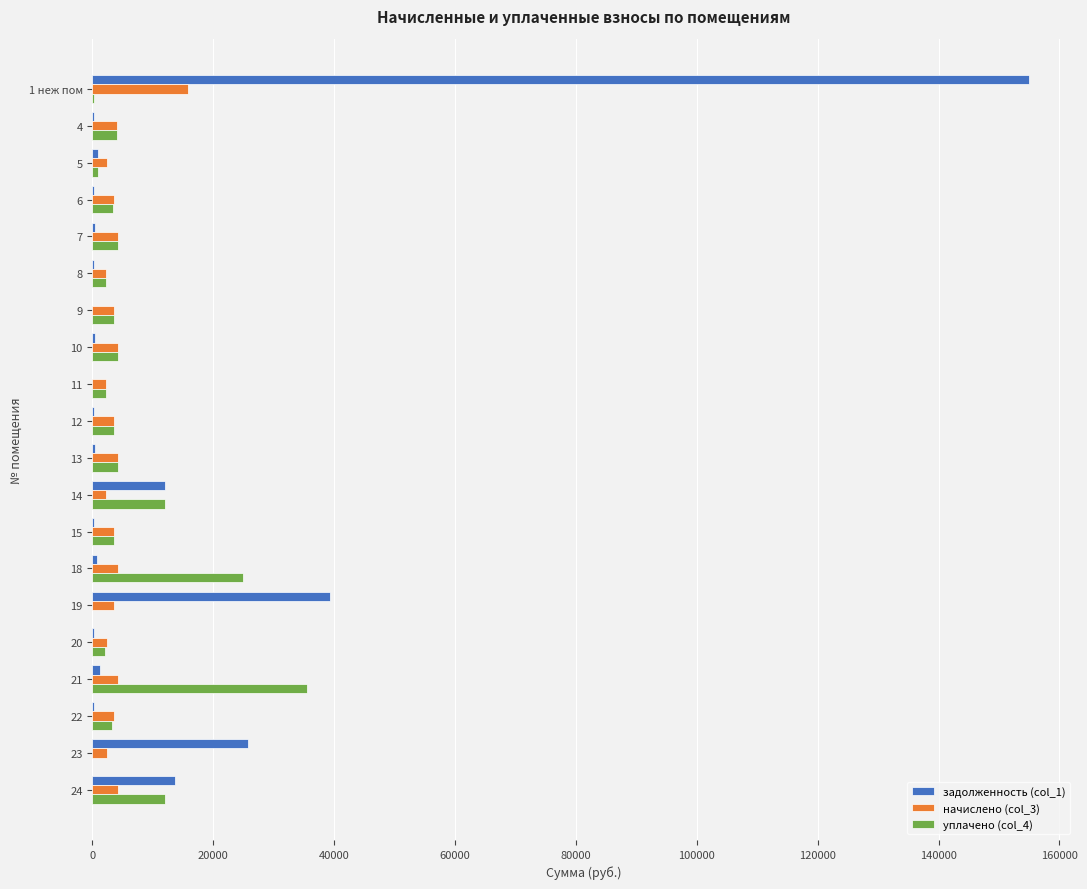

How many categories are shown in the chart?

20